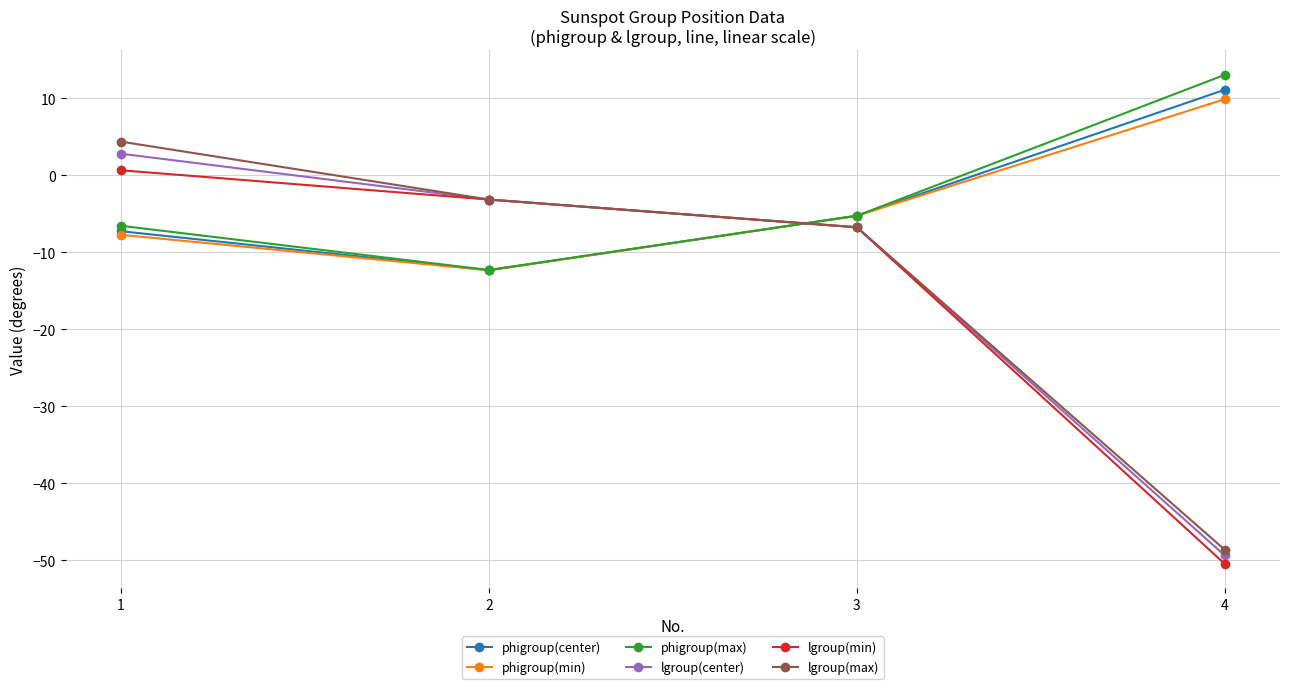

The phigroup(min) series shows 5.6 at 4. True or false?

False